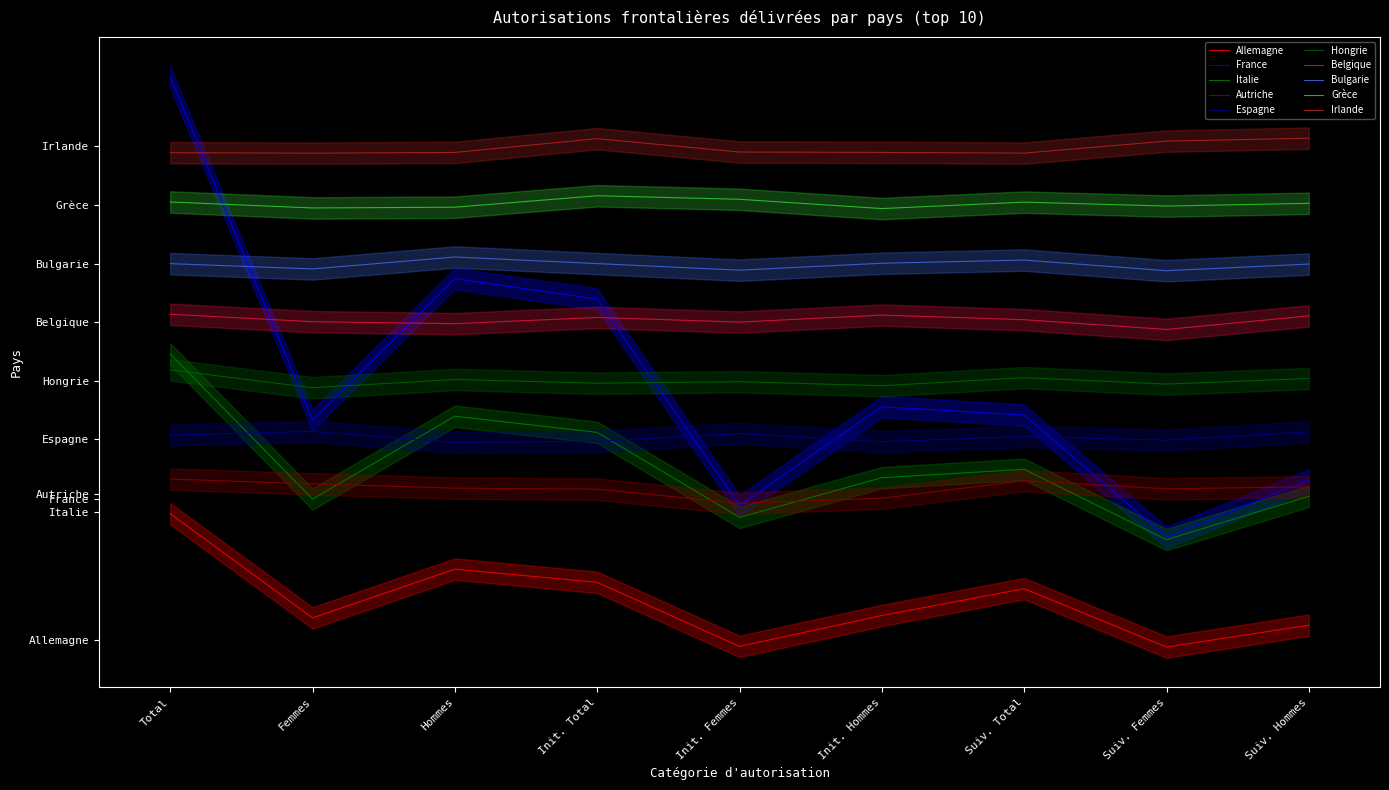

The Hongrie series shows 0.6 at Total. True or false?

True